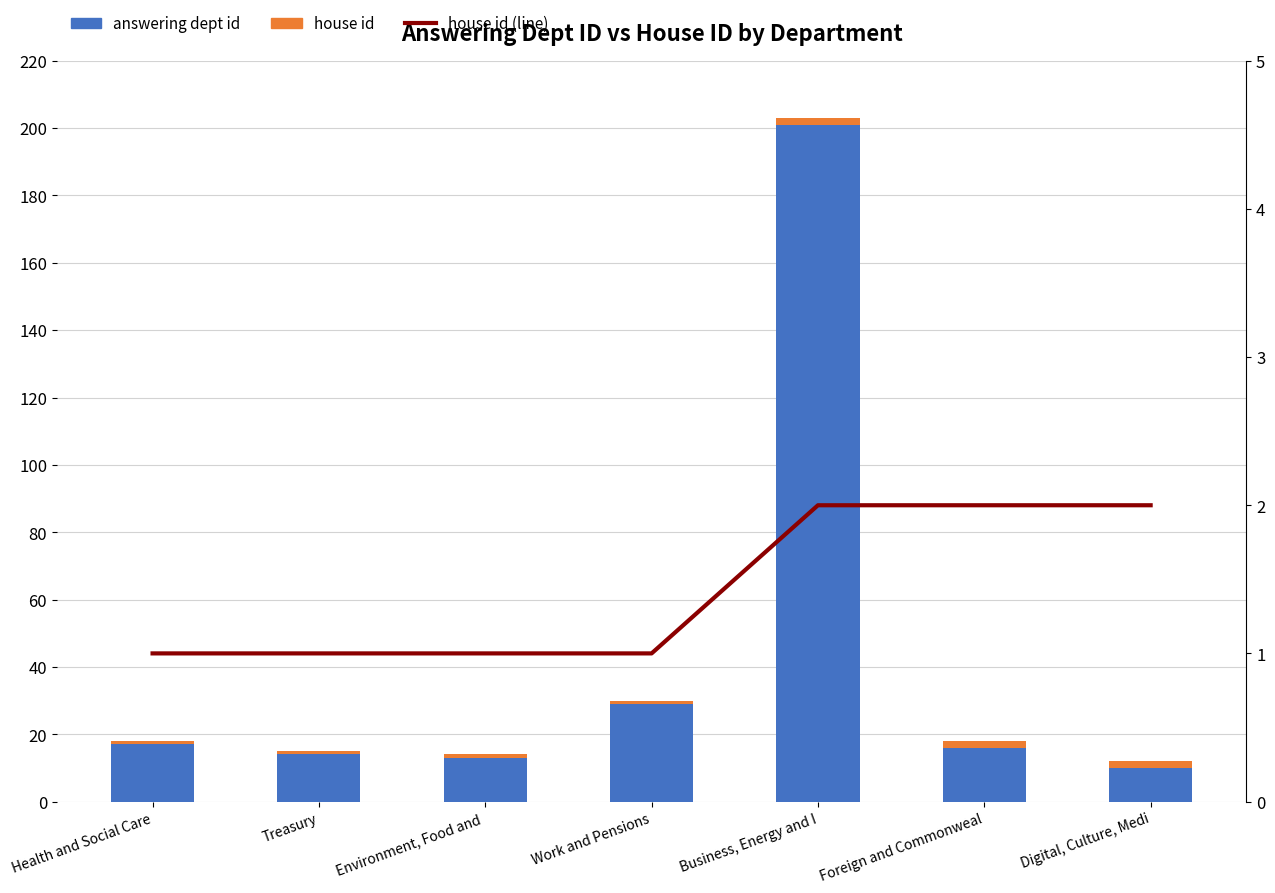

Between Environment, Food and  and Business, Energy and I, which series saw the biggest shift?

answering dept id